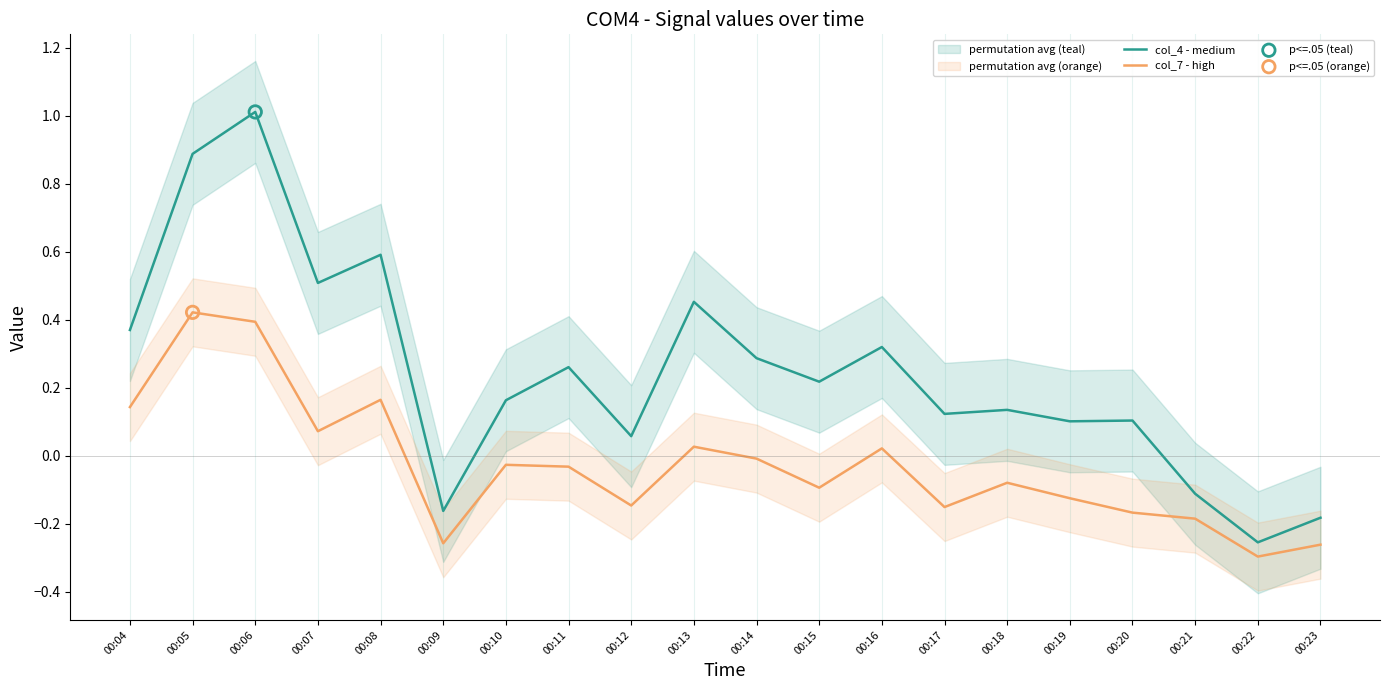

What are all the series names shown in the legend?

col_4 - medium, col_7 - high